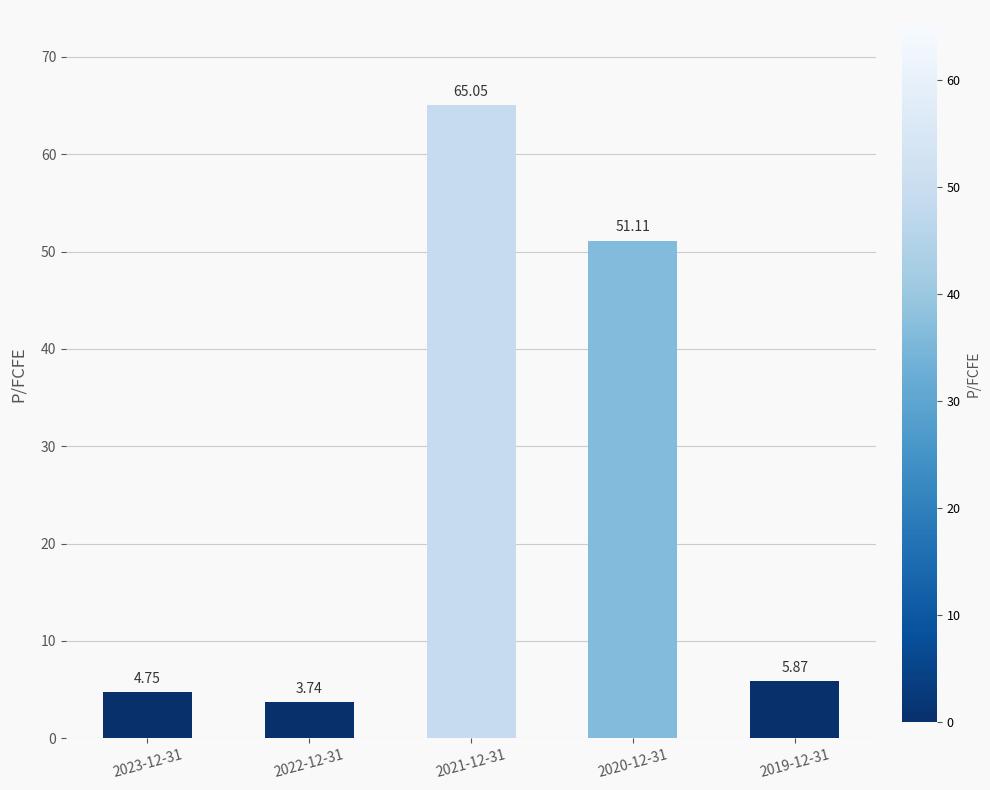

What is the sum of all values?

130.5